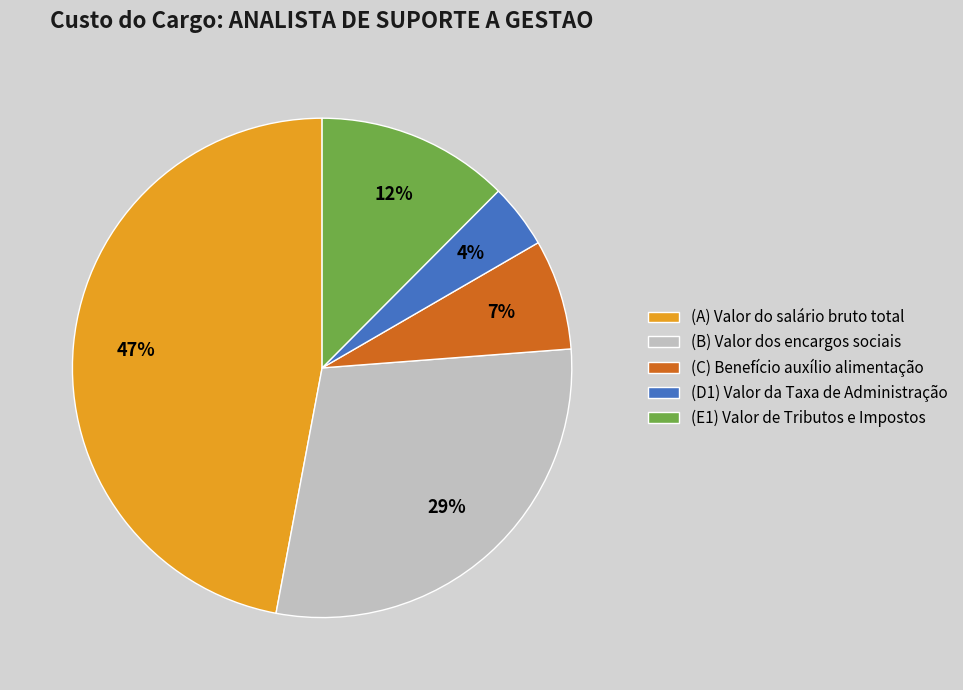

Rank the categories by value from highest to lowest.

(A) Valor do salário bruto total, (B) Valor dos encargos sociais, (E1) Valor de Tributos e Impostos, (C) Benefício auxílio alimentação, (D1) Valor da Taxa de Administração